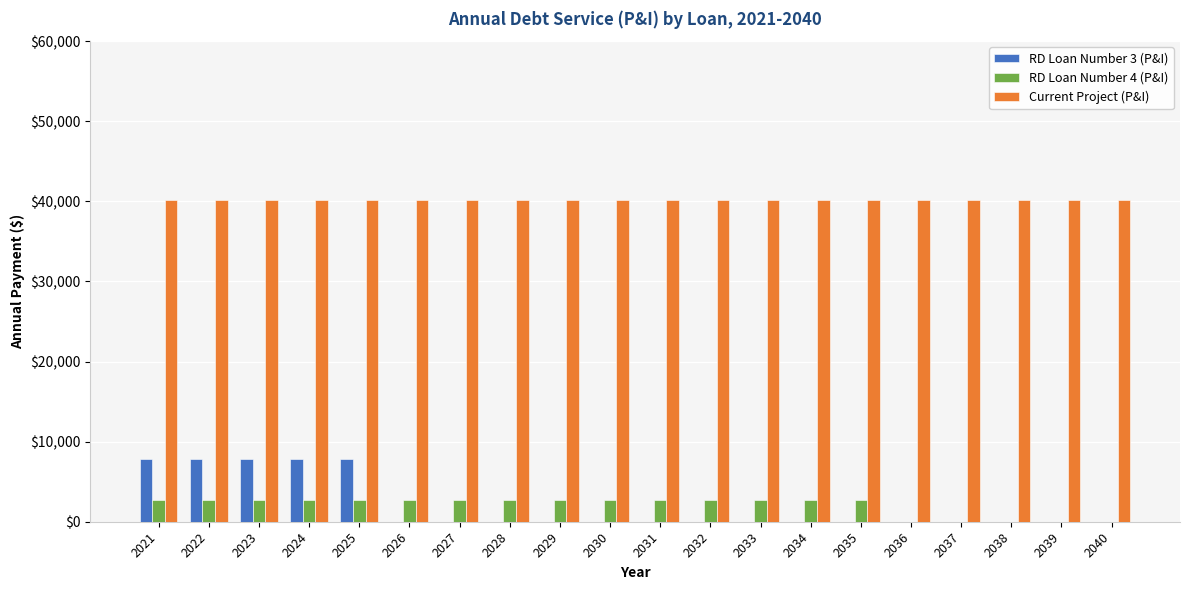

Is the value of RD Loan Number 3 (P&I) at 2035 greater than the value of RD Loan Number 4 (P&I) at 2031?

No